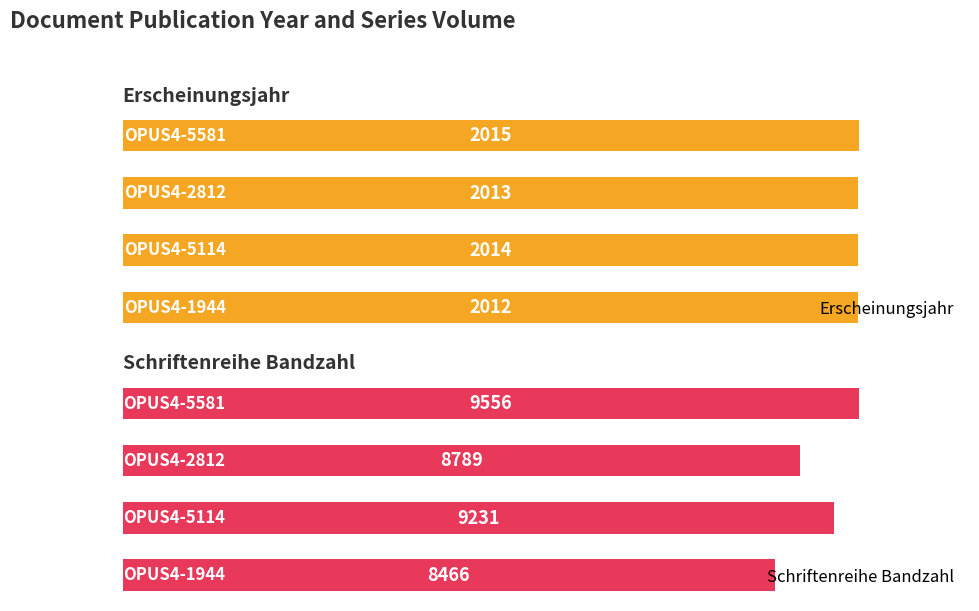

Count the Erscheinungsjahr values in the range 2013 to 2015.

3